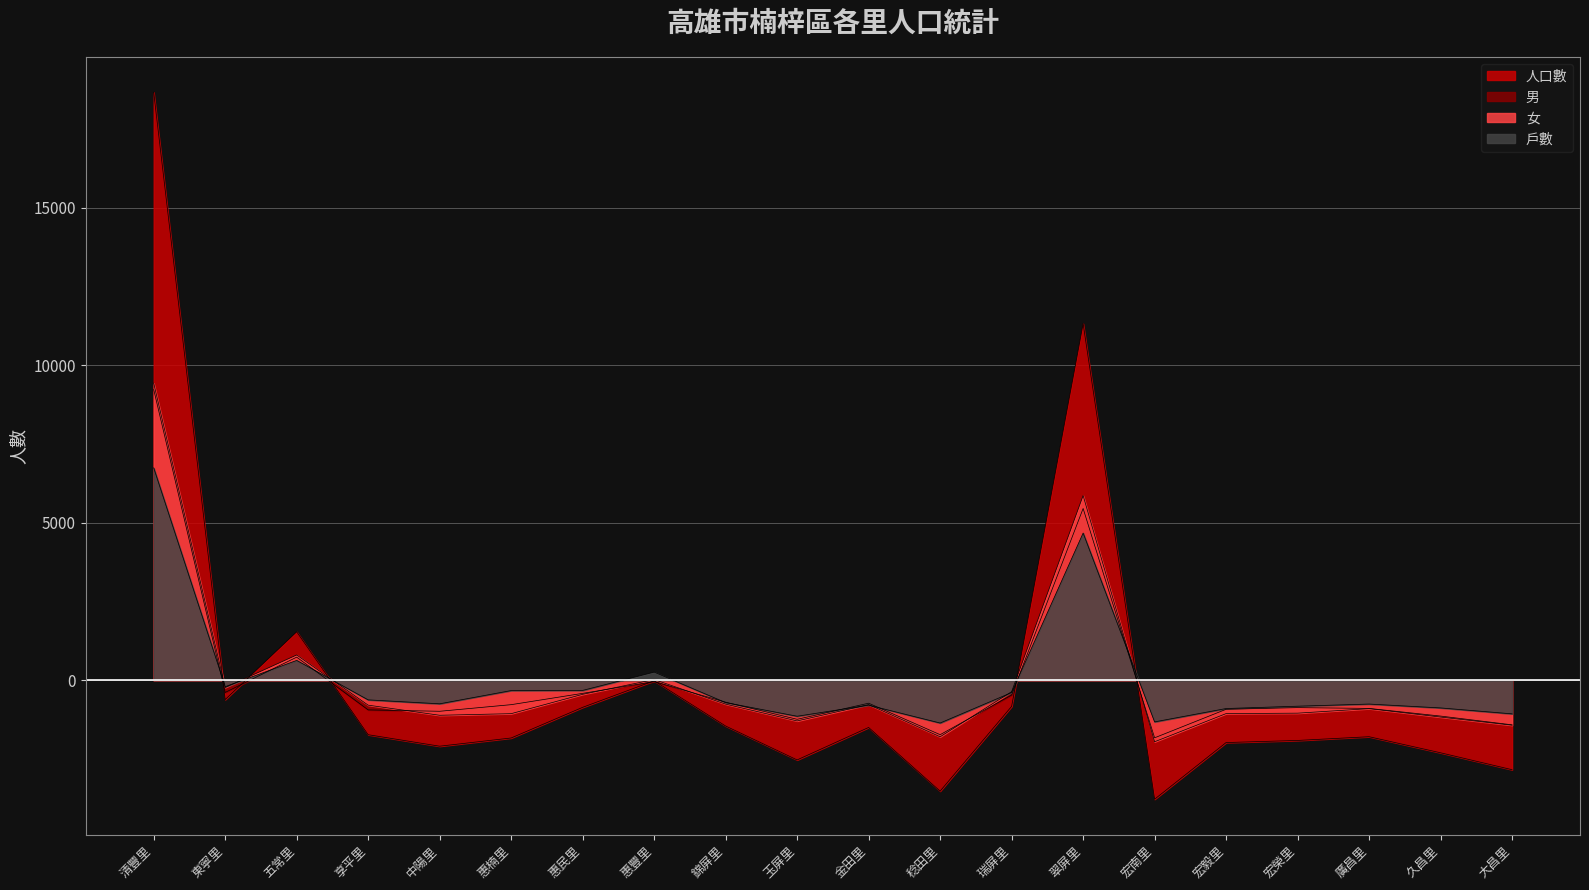

At which label is 男 closest to 3703?

翠屏里